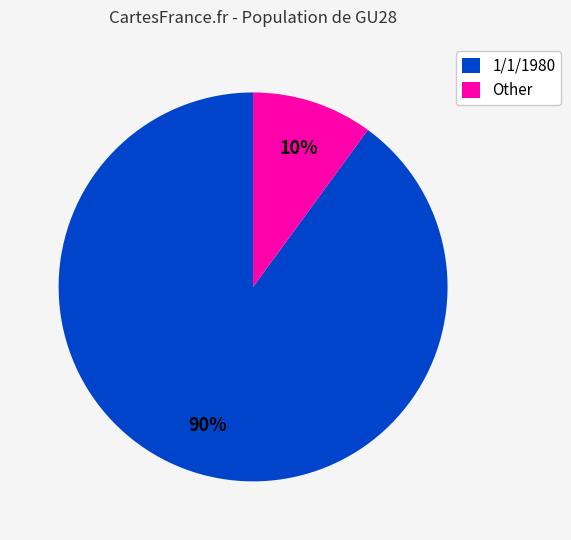

Rank the categories by value from highest to lowest.

1/1/1980, Other